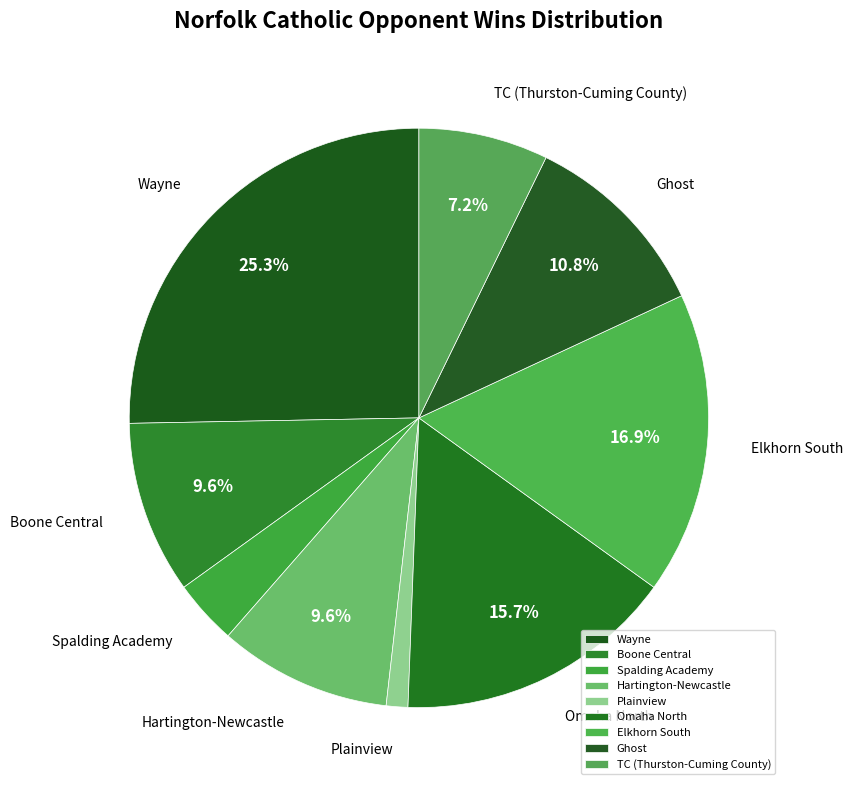

To the nearest percent, what is the difference between the largest and smallest slice percentages?

24%